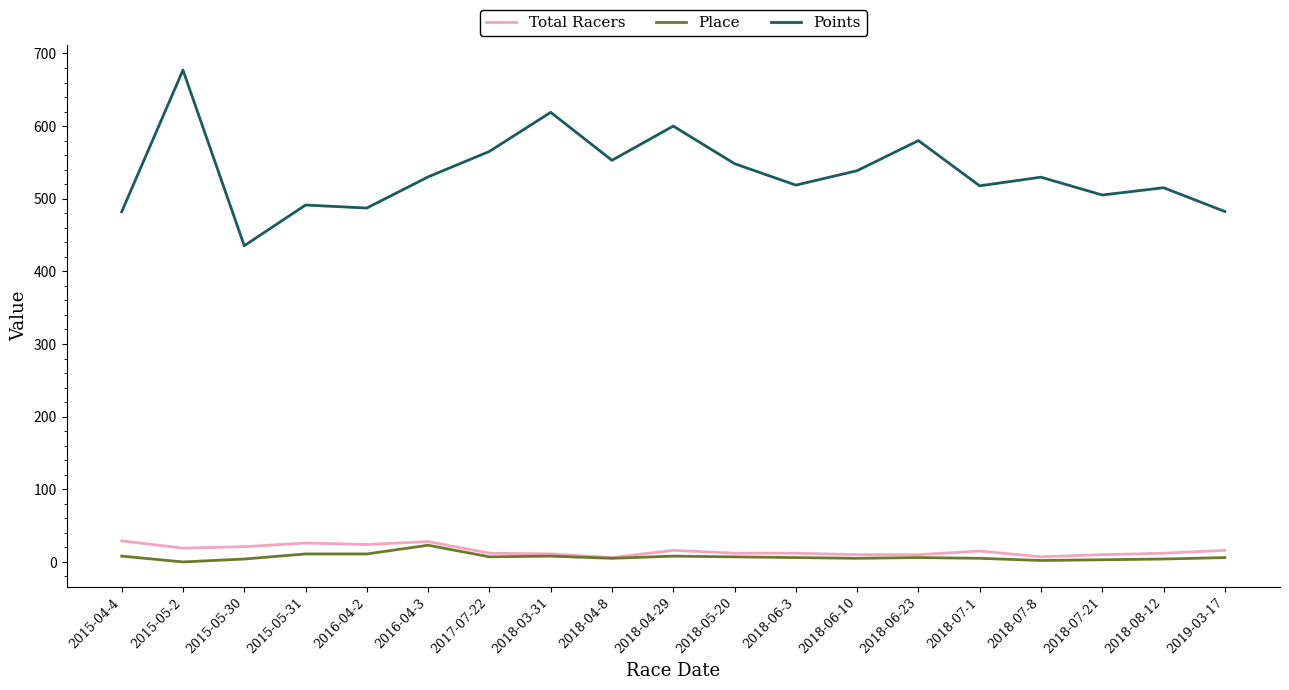

True or false: Total Racers and Points intersect in this chart.

False